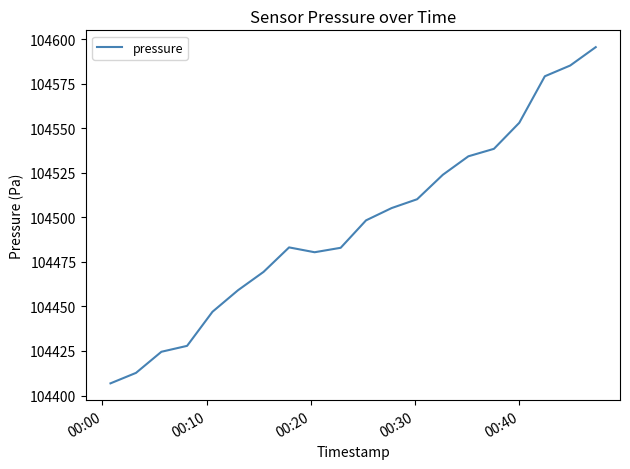

What is the difference between the maximum and second lowest values?

182.8